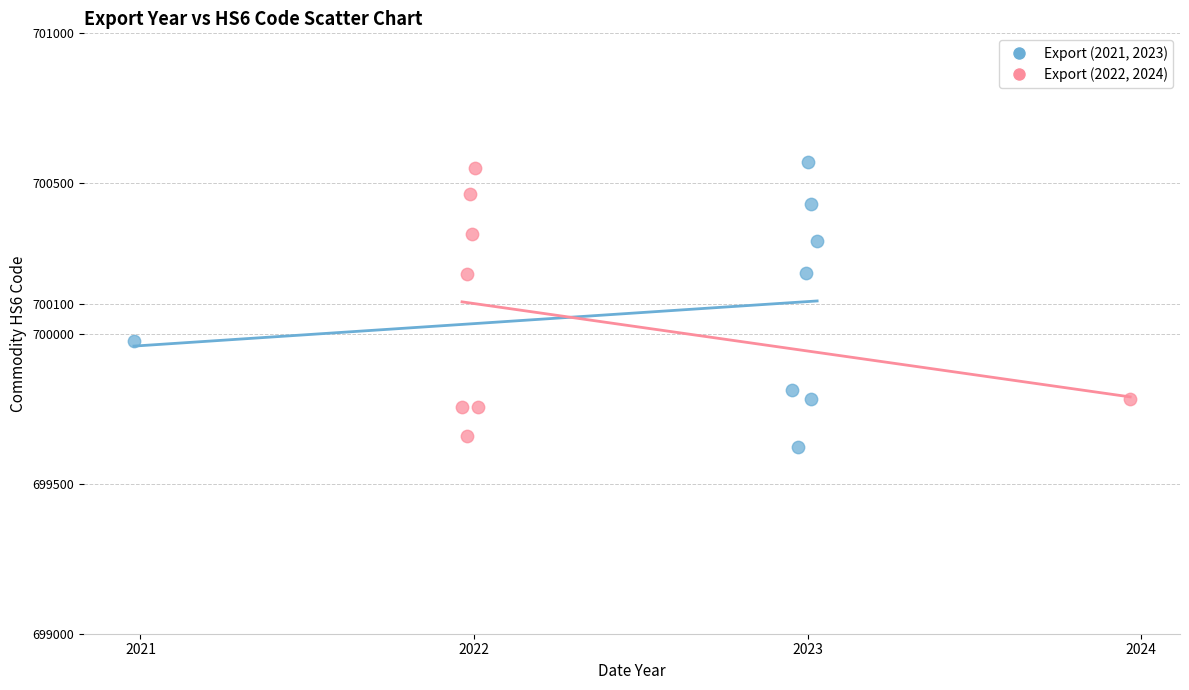

Which series contains the highest Y value?

Export (2021, 2023)